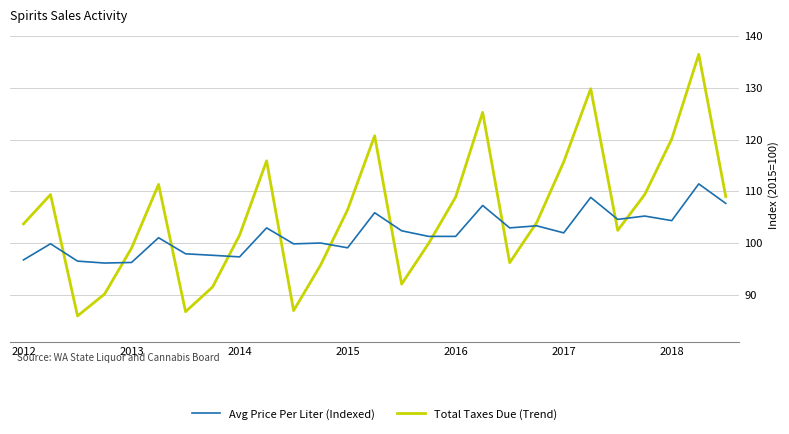

At how many categories does at least one series exceed 101?

20